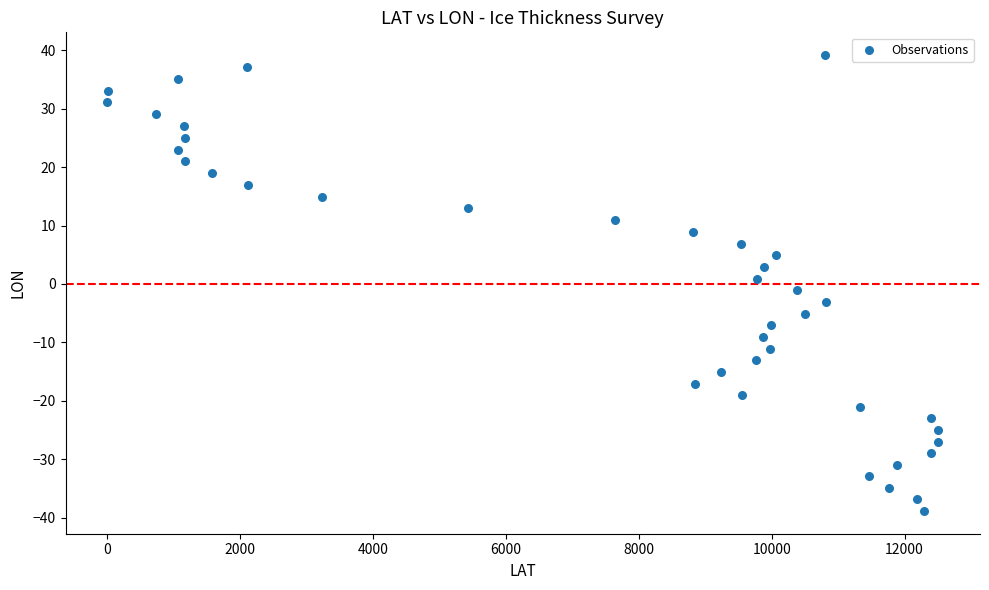

What is the range of X values (max minus min)?

12510.0